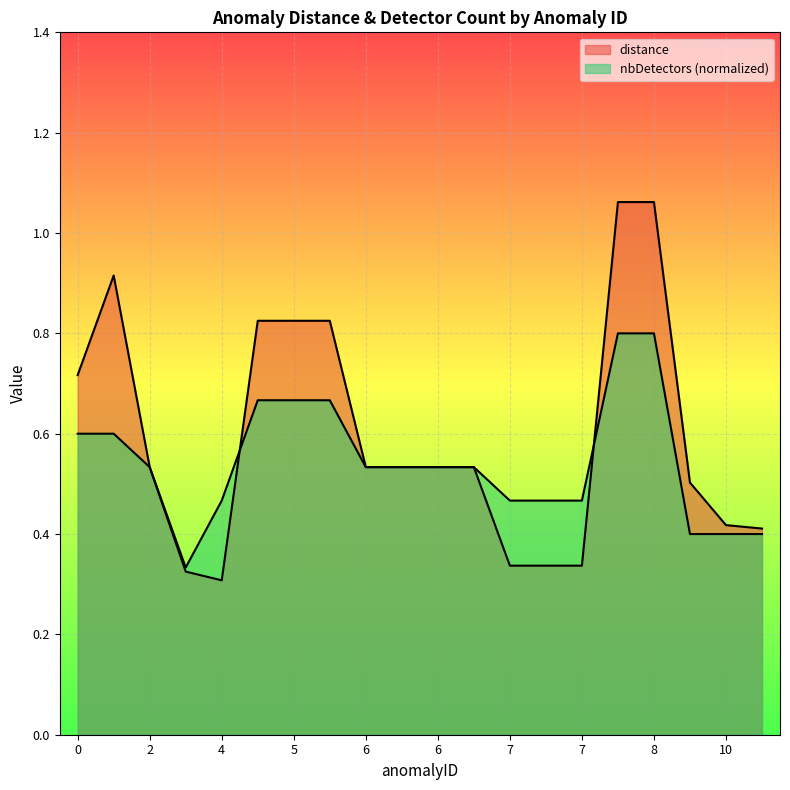

Is the value of distance at 7 greater than the value of nbDetectors at 6?

No